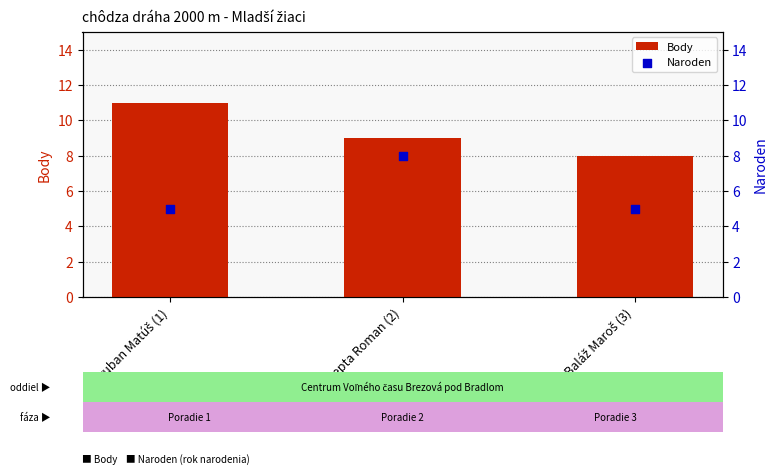

Which series has the largest total across all categories?

Body